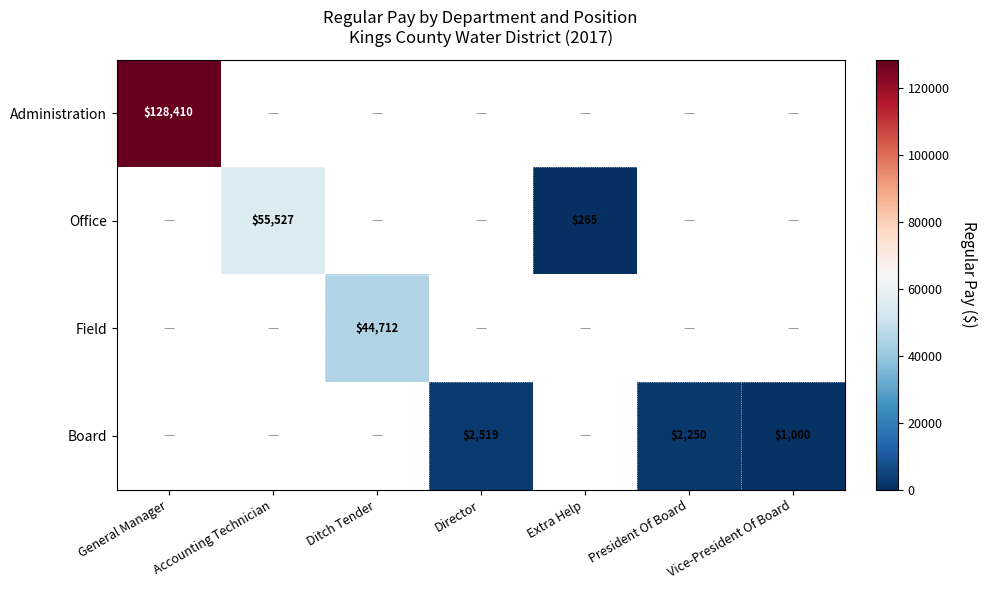

Is it true that Field equals 44712 at Ditch Tender?

True